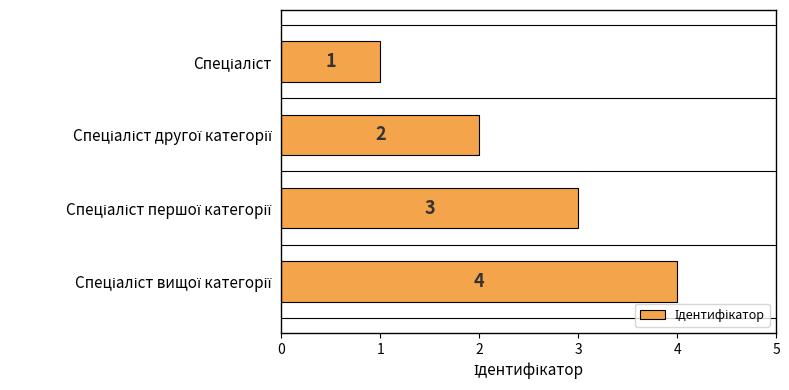

What is the maximum value shown in the chart?

4